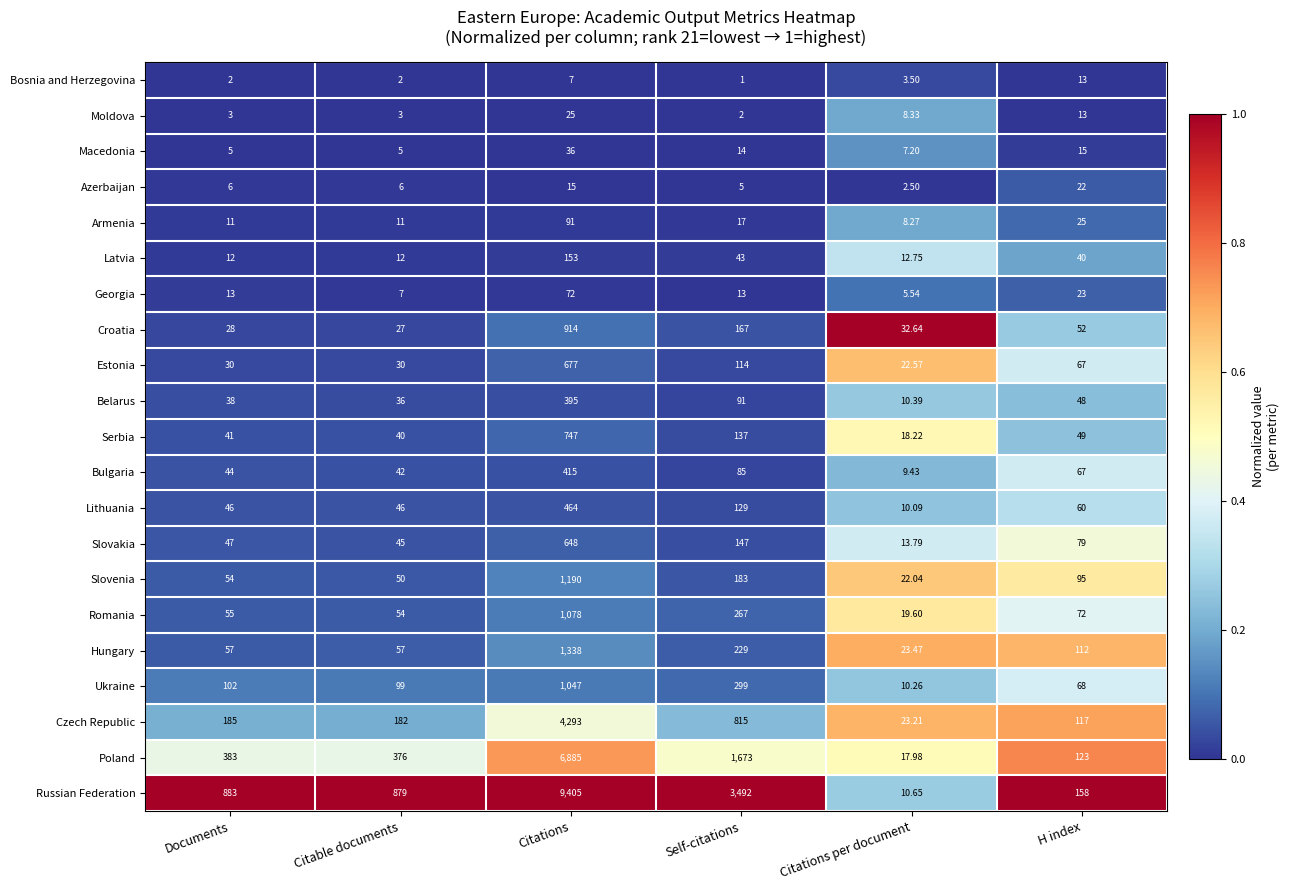

Which series has the widest spread of values?

Russian Federation